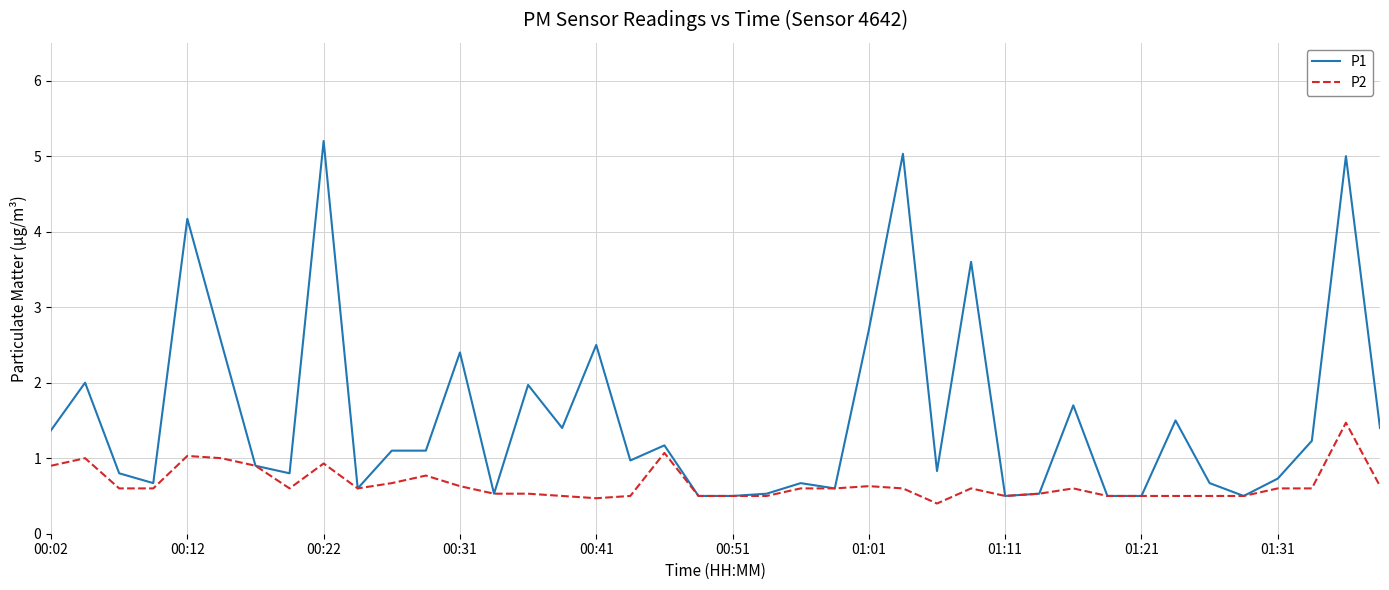

Which series has the widest spread of values?

P1